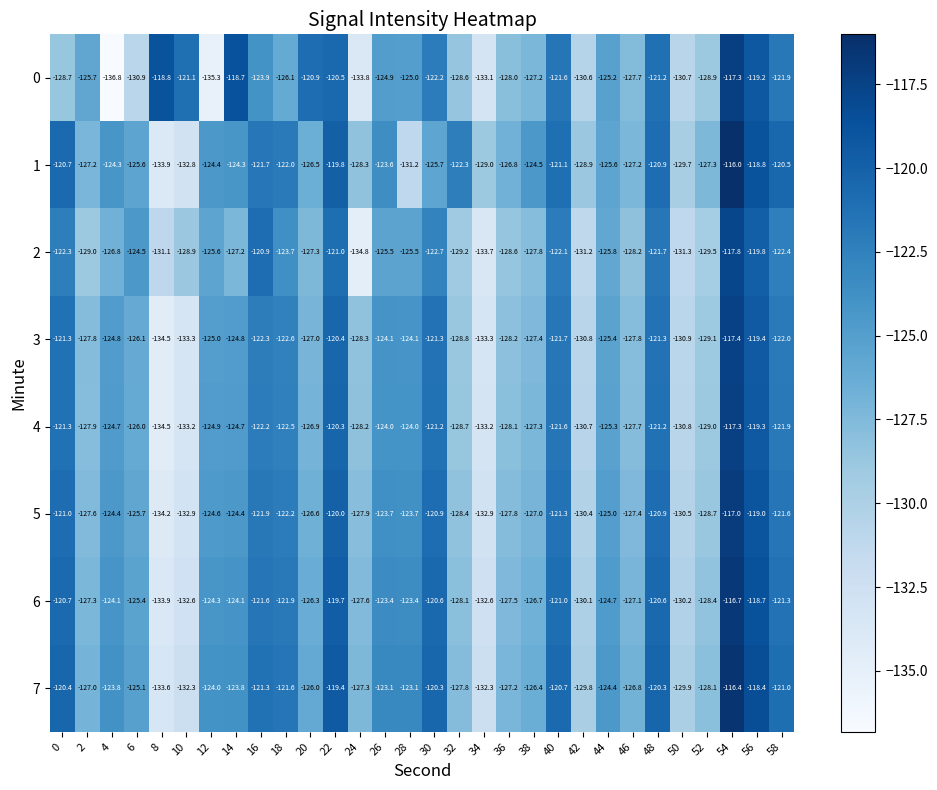

Between 16 and 58, which series saw the biggest shift?

0